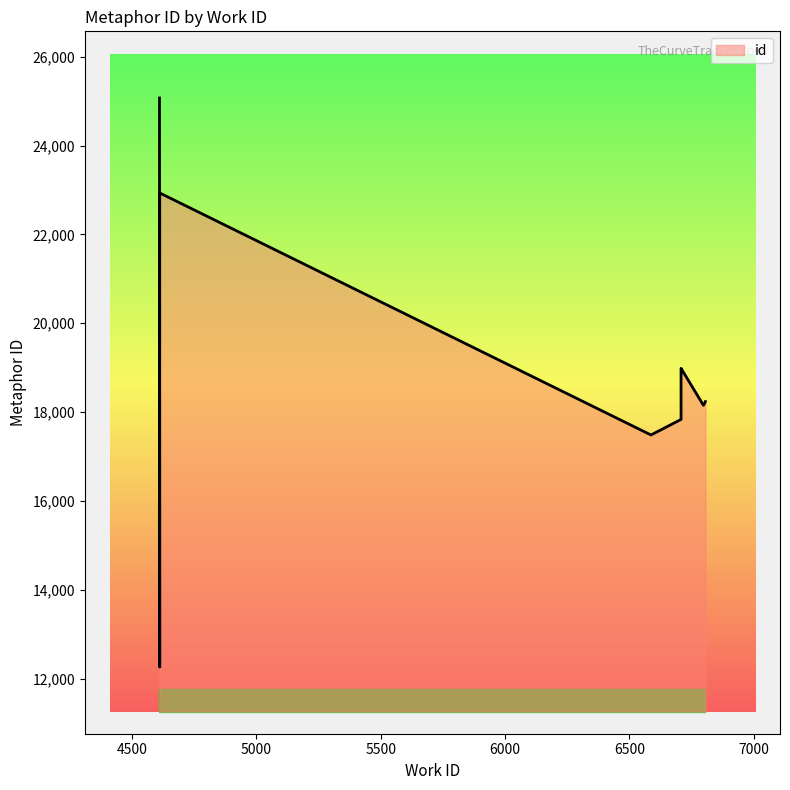

What is the change in value from 6587 to 6806?

+749